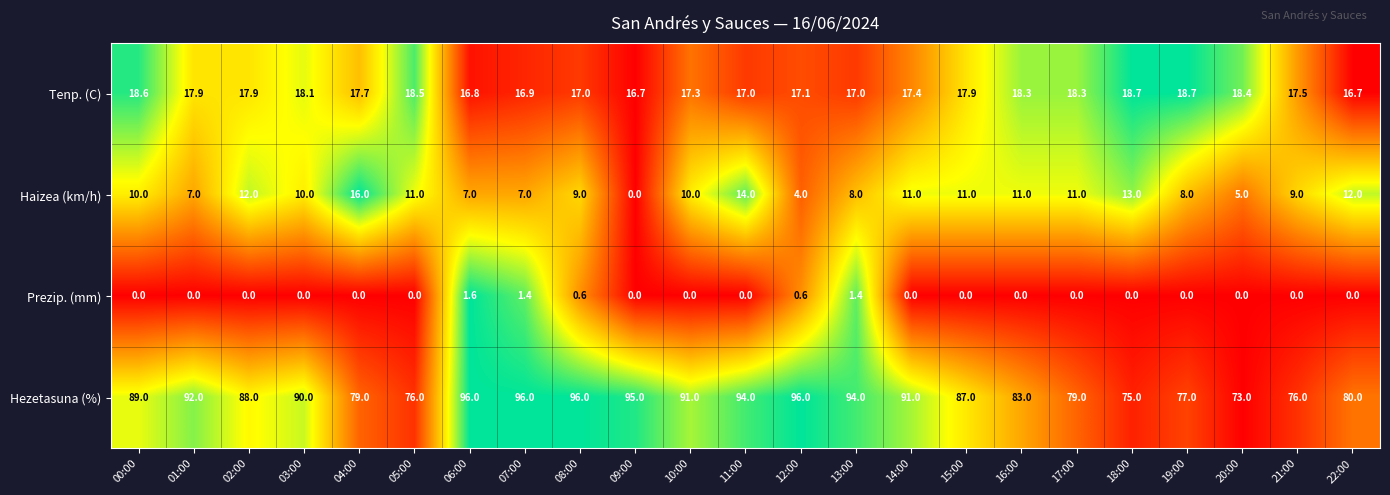

What is the total value across all series at 05:00?

105.5